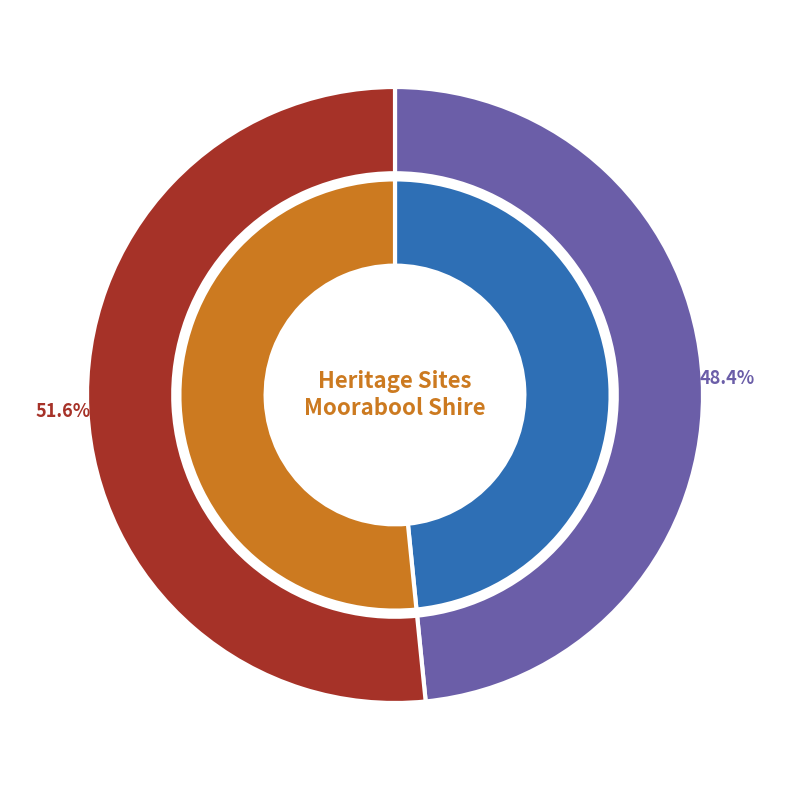

Which category has the biggest portion of the pie?

Hopetoun cemetery and chapel